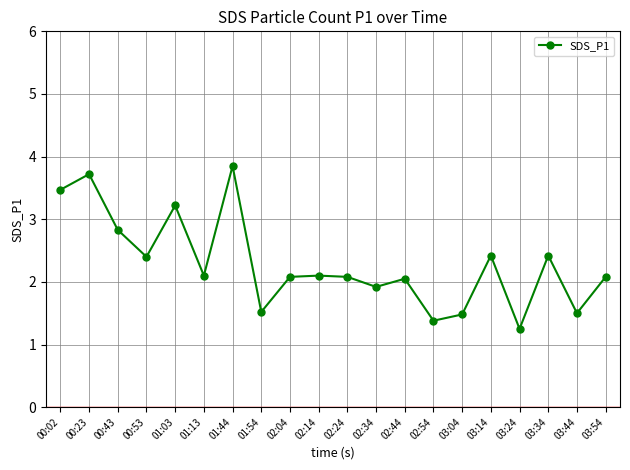

Where is the first local minimum?

00:53